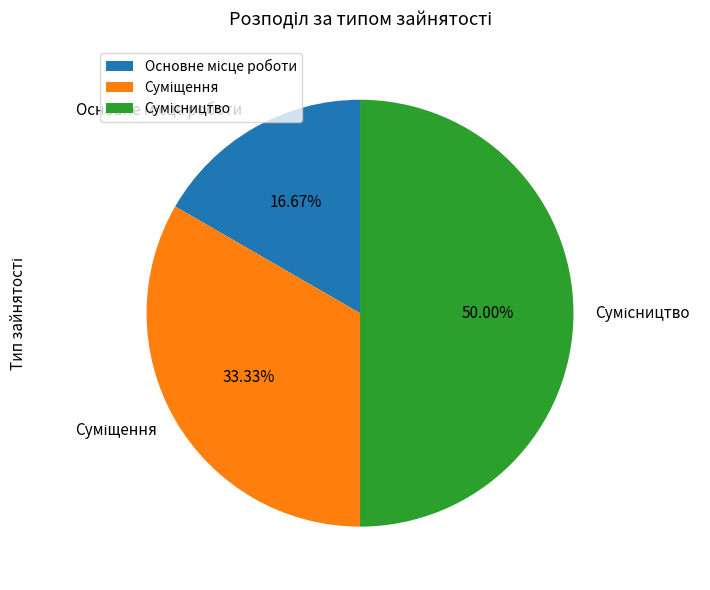

Is there any slice that represents more than half of the pie?

No